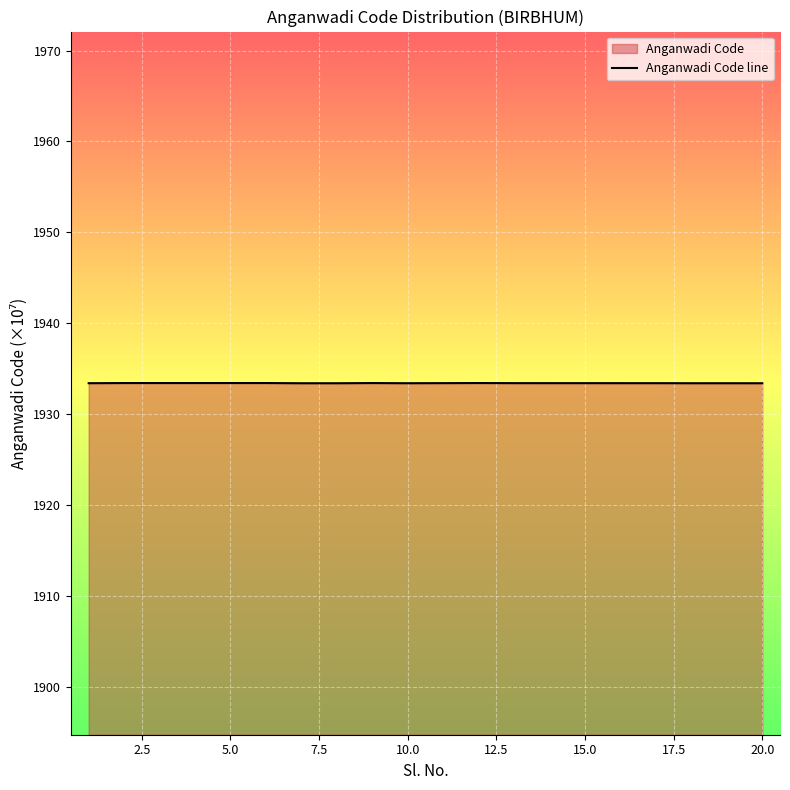

What is the smallest value displayed?

1933.4